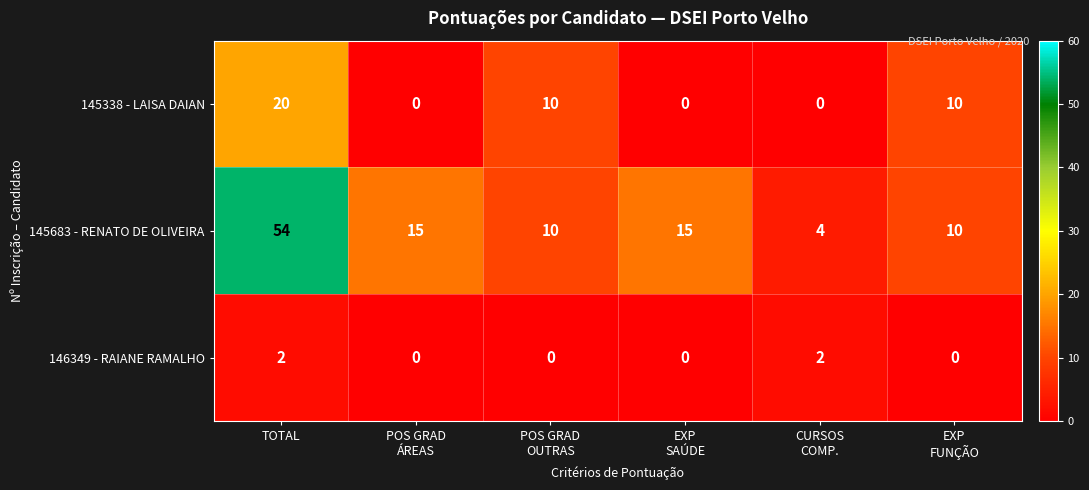

Is it true that 145338 - LAISA DAIAN equals 28 at TOTAL?

False